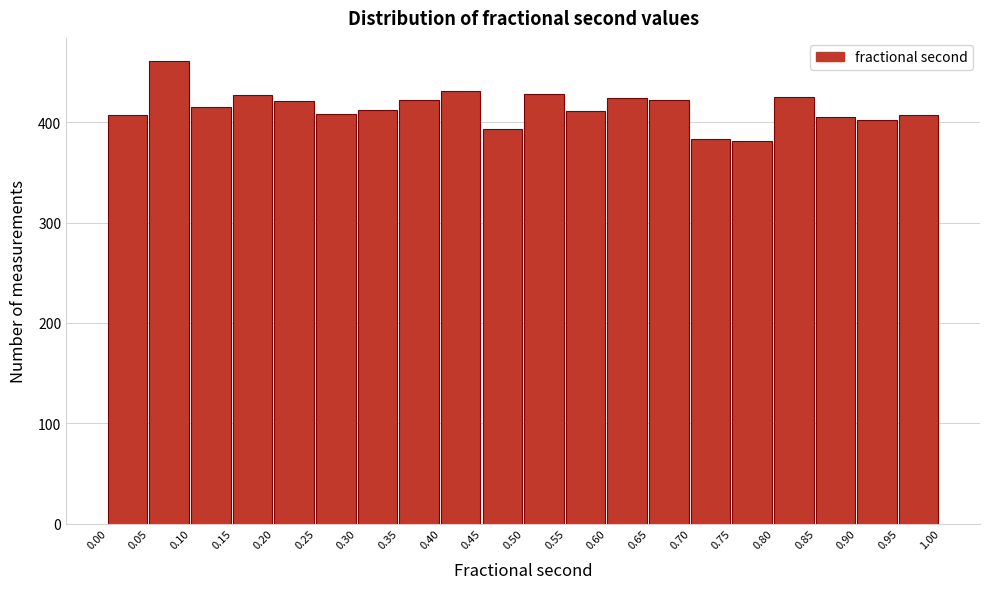

Reading left to right, list every bar in this chart as the range it spans on the x-axis followed by its height. The values are not printed on the chart, so give them approximately, as read against the axis.

0.00 to 0.05: 410
0.05 to 0.10: 460
0.10 to 0.15: 420
0.15 to 0.20: 430
0.20 to 0.25: 420
0.25 to 0.30: 410
0.30 to 0.35: 410
0.35 to 0.40: 420
0.40 to 0.45: 430
0.45 to 0.50: 390
0.50 to 0.55: 430
0.55 to 0.60: 410
0.60 to 0.65: 420
0.65 to 0.70: 420
0.70 to 0.75: 380
0.75 to 0.80: 380
0.80 to 0.85: 430
0.85 to 0.90: 410
0.90 to 0.95: 400
0.95 to 1.00: 410